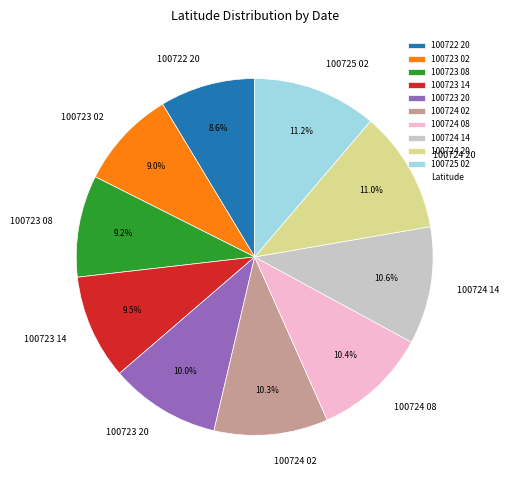

To the nearest percent, what is the difference between the 100724 20 and 100722 20 slice percentages?

2%